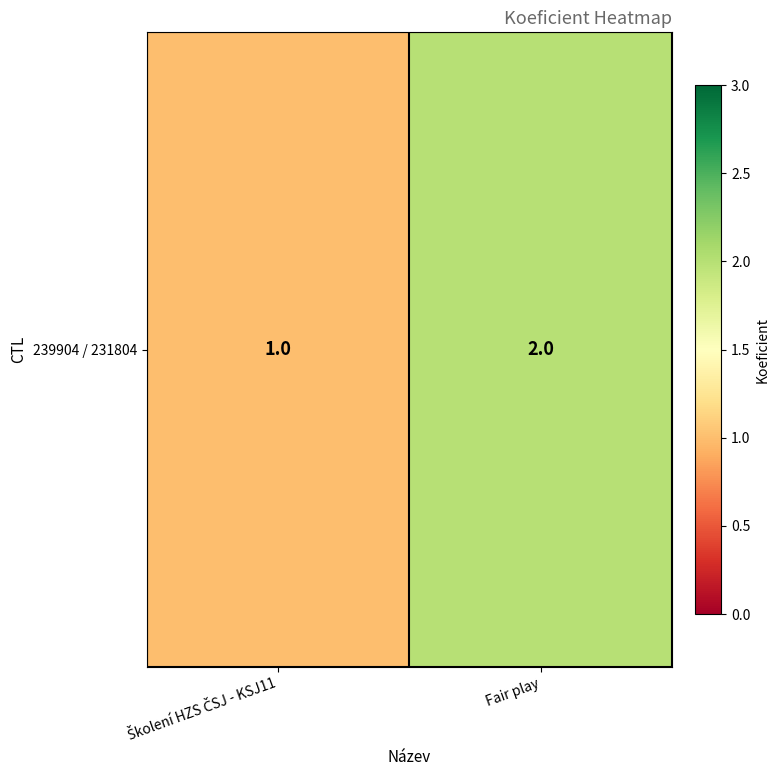

List the labels in order of value, largest first.

Fair play, Školení HZS ČSJ - KSJ11